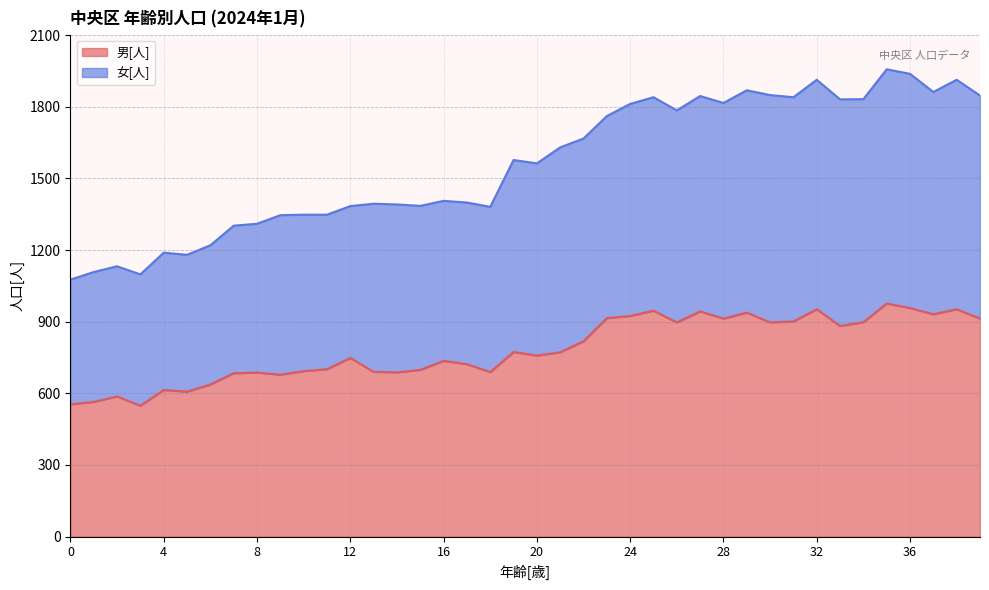

Which has a higher value, 5 or 36?

36